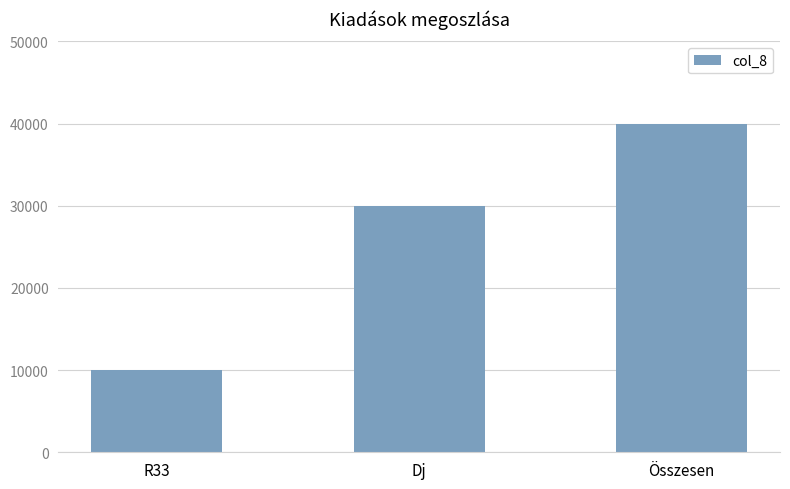

What is the average value?

26667